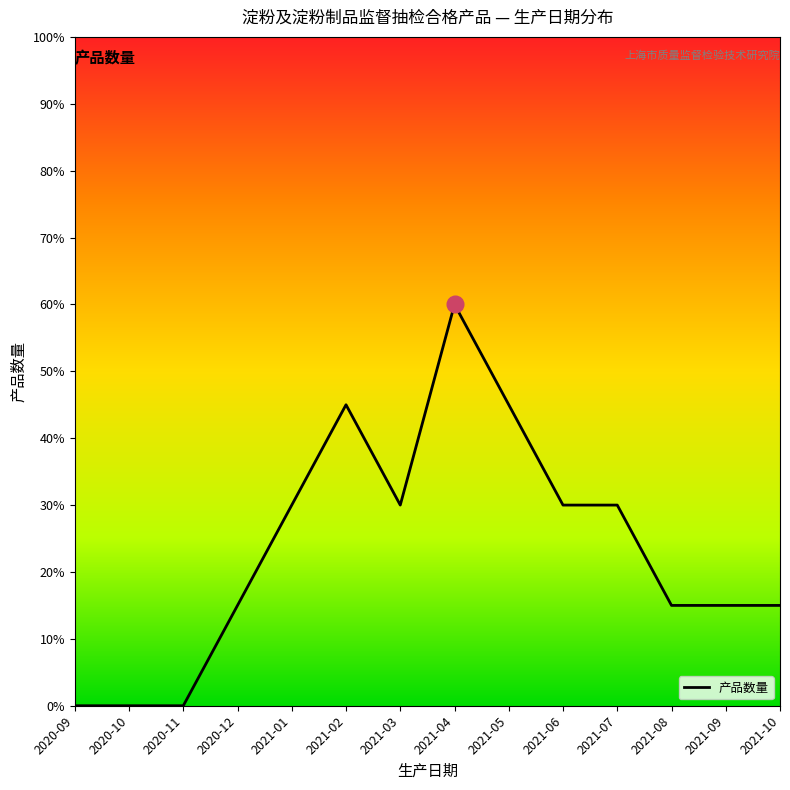

The value at 2020-09 is -33. True or false?

False